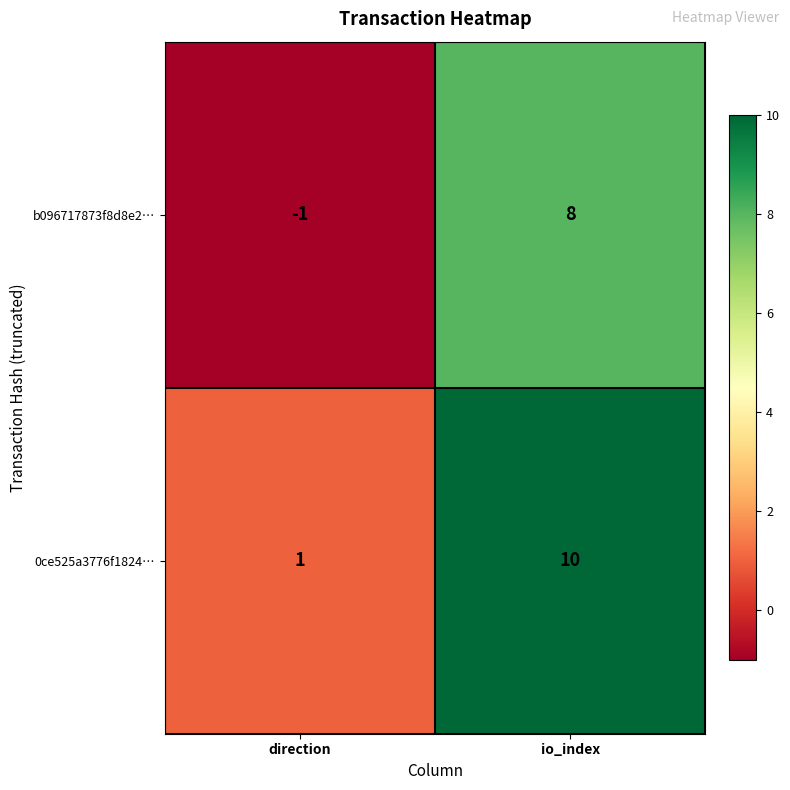

What is the minimum value shown in the chart?

-1